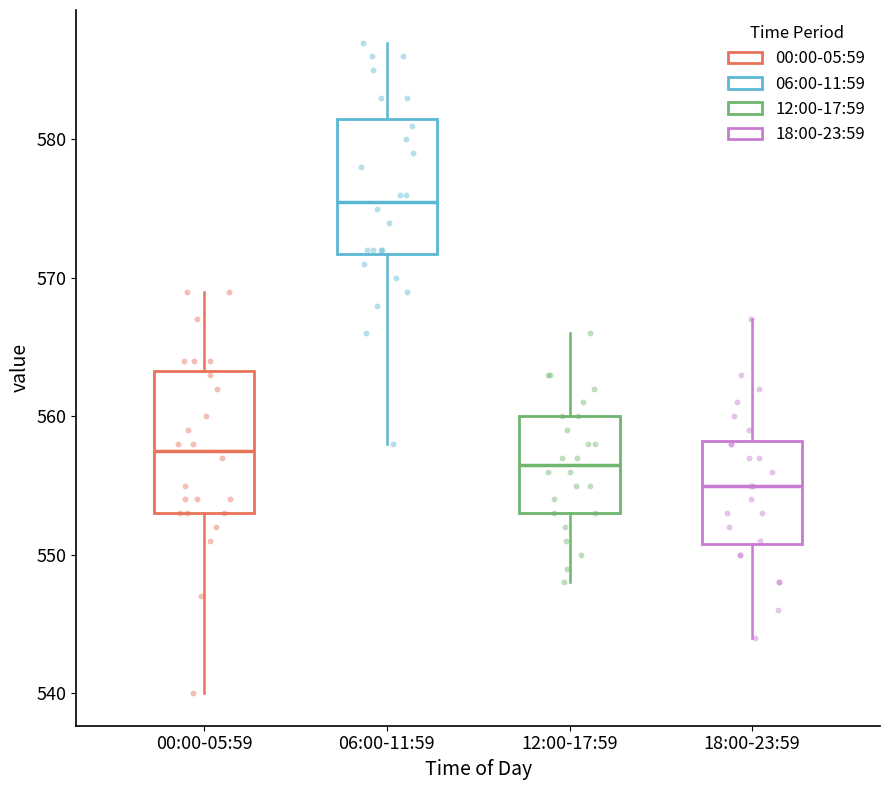

Reading left to right, read every box against the y-axis: the position of its median line, the range the box covers, and the ends of its whiskers. The values are not printed on the chart, so give them approximately, as read against the axis.

00:00-05:59: median 558, box 553 to 563, whiskers 540 to 569
06:00-11:59: median 576, box 572 to 582, whiskers 558 to 587
12:00-17:59: median 557, box 553 to 560, whiskers 548 to 566
18:00-23:59: median 555, box 551 to 558, whiskers 544 to 567